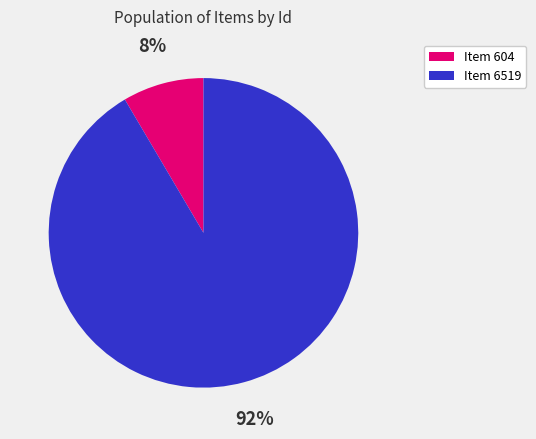

To the nearest percent, what is the combined percentage of Item 6519 and Item 604?

100%